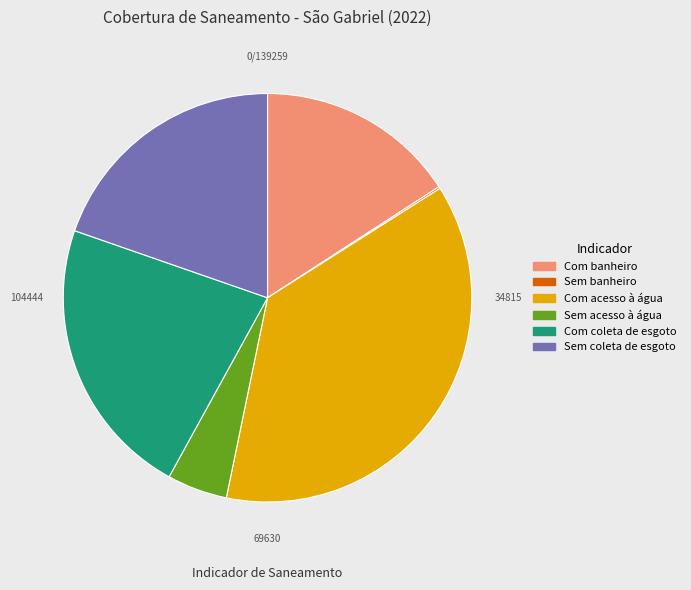

The Com acesso à água slice represents 37% of the pie. True or false?

True